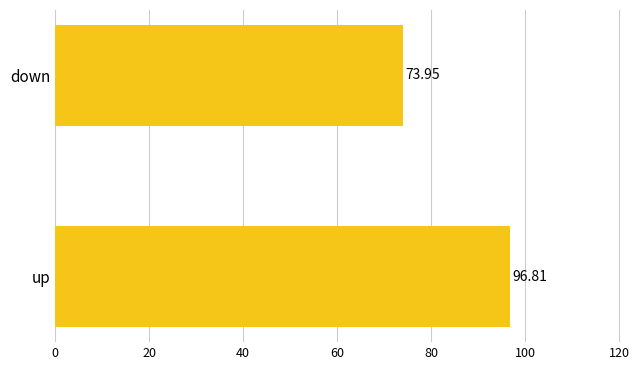

Are the bars horizontal?

Yes